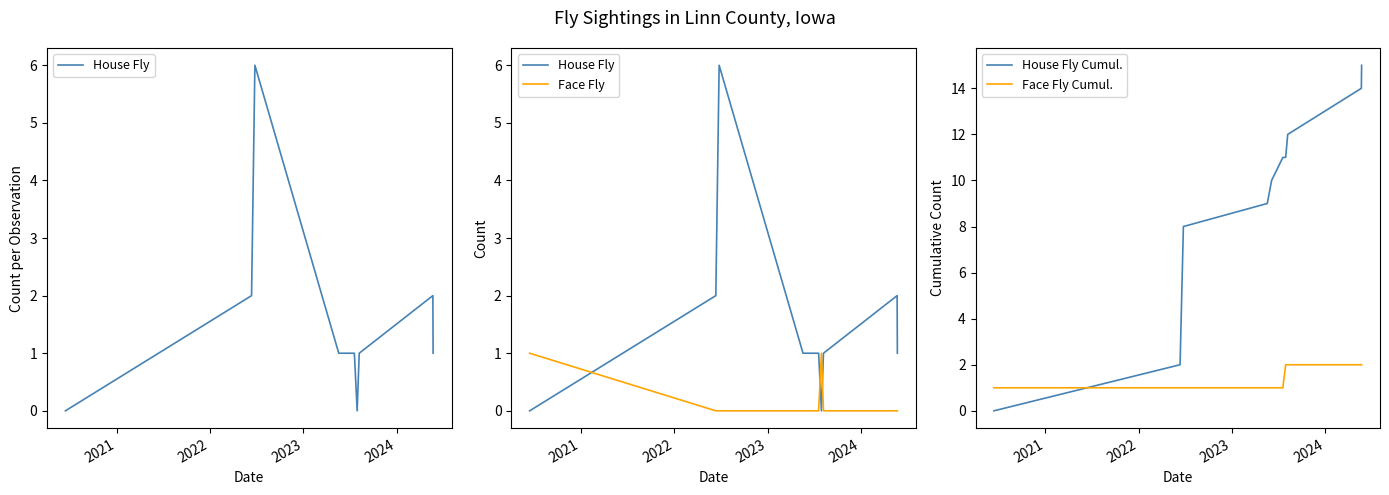

What is the difference between the second highest and second lowest values in the House Fly Cumul. series?

12